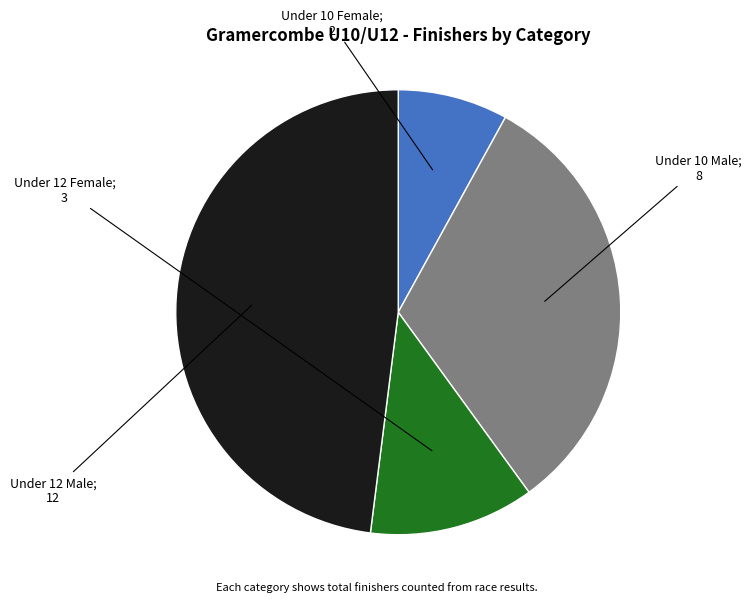

Is there a majority slice in this chart?

No